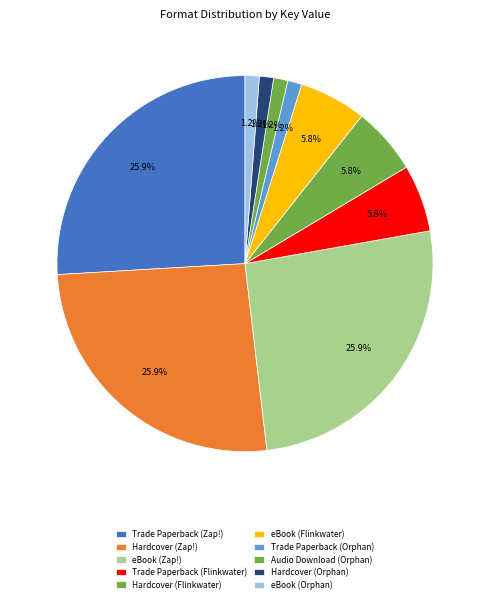

Does any single category account for the majority?

No